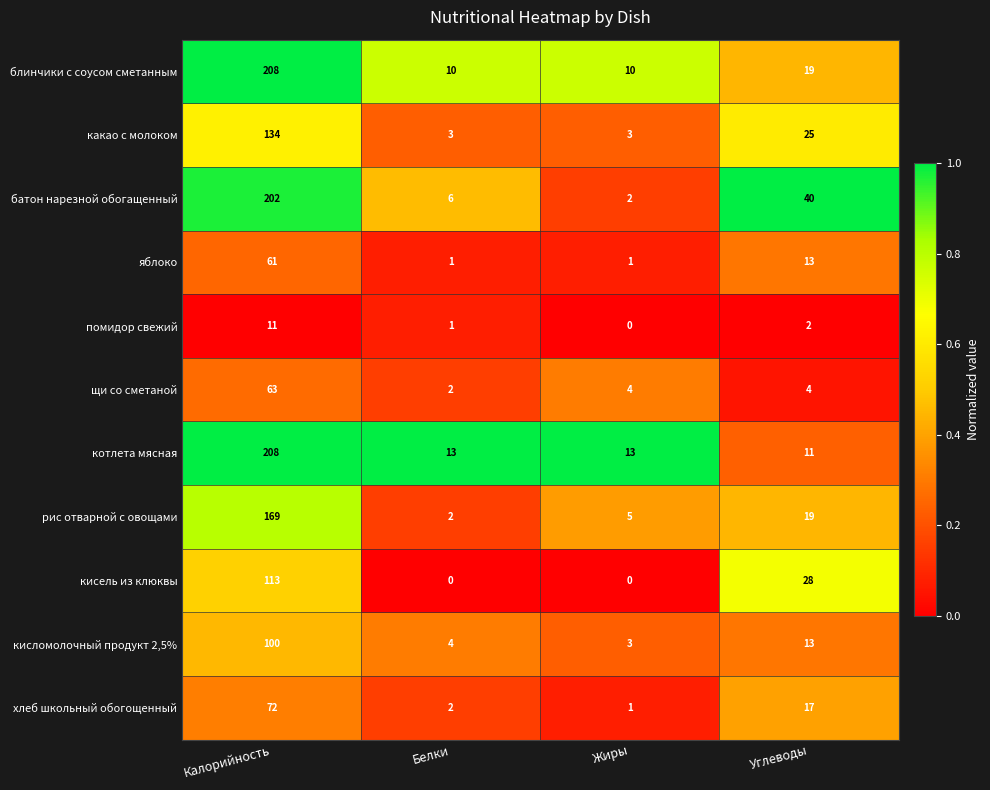

Rank the categories by хлеб школьный обогощенный value from highest to lowest.

Калорийность, Углеводы, Белки, Жиры